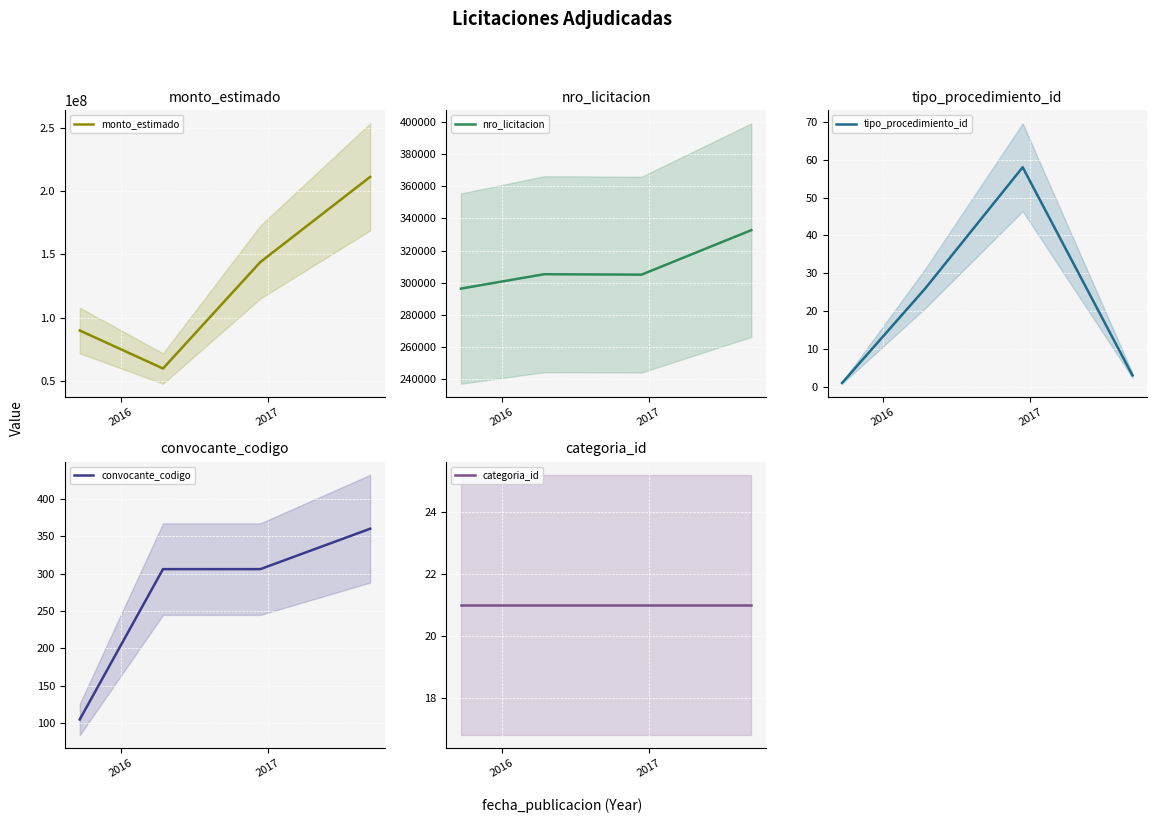

True or false: categoria_id and monto_estimado cross at least once.

False